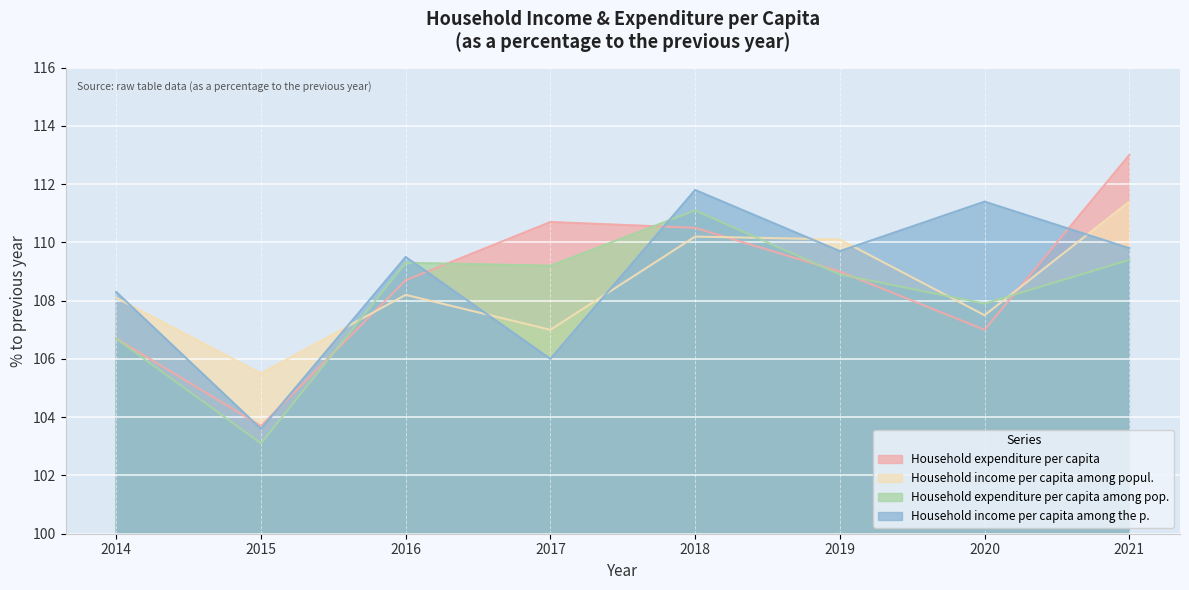

What is the total value across all series at 2019?

437.7